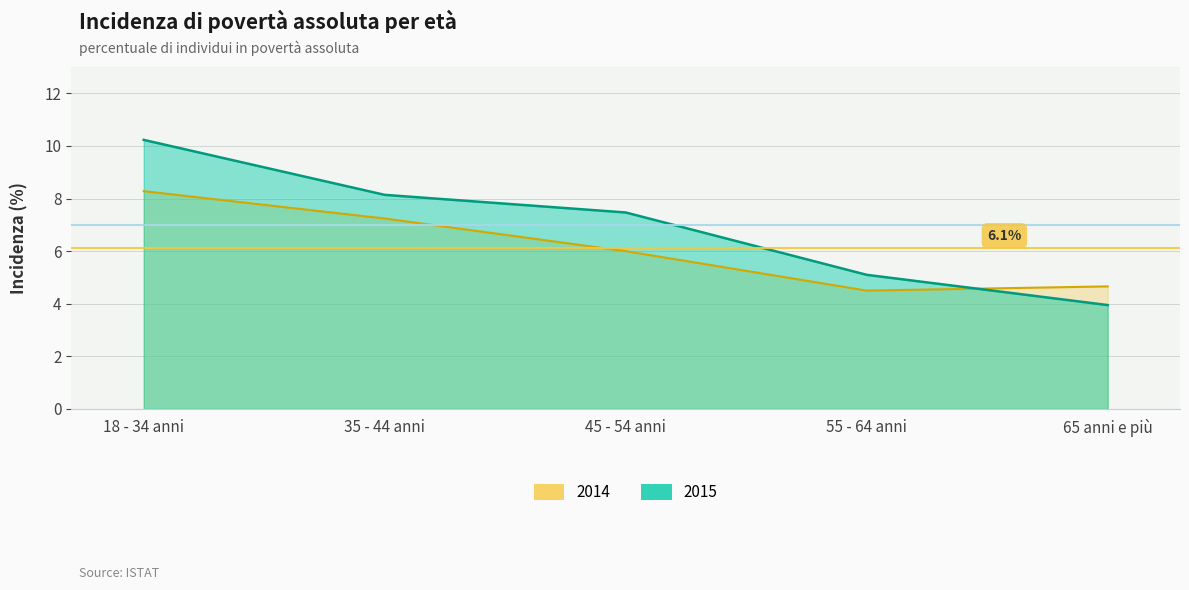

What are all the series names shown in the legend?

2014, 2015